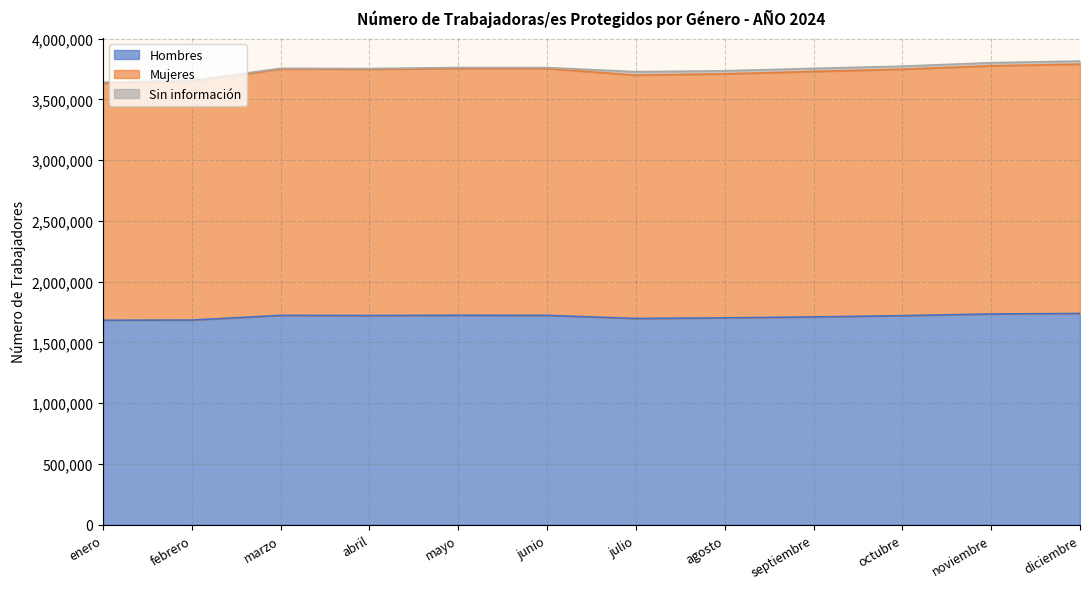

The Mujeres series shows 3698401 at julio. True or false?

True